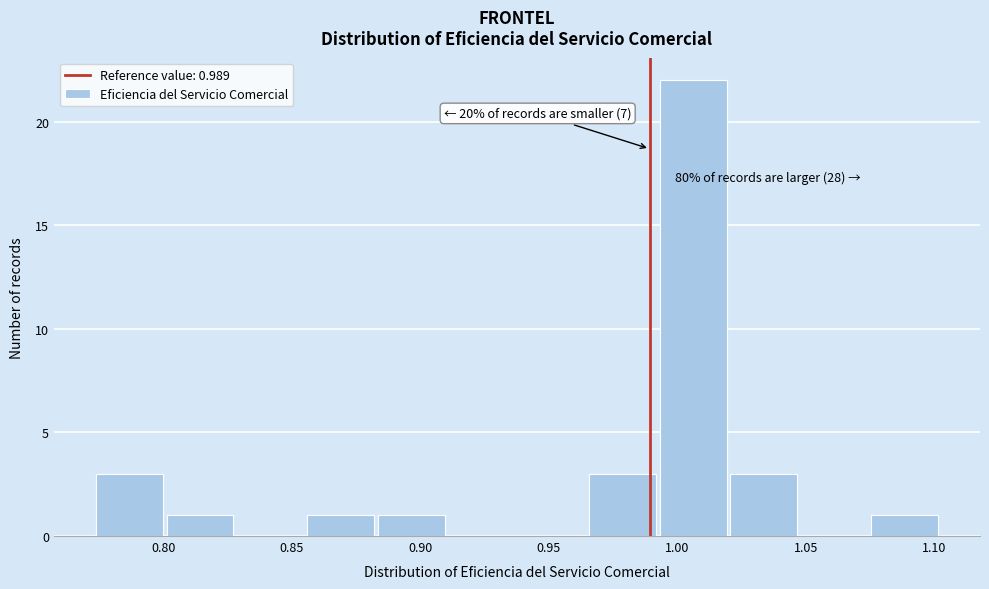

Which range on the x-axis has the tallest bar?

0.995 to 1.020